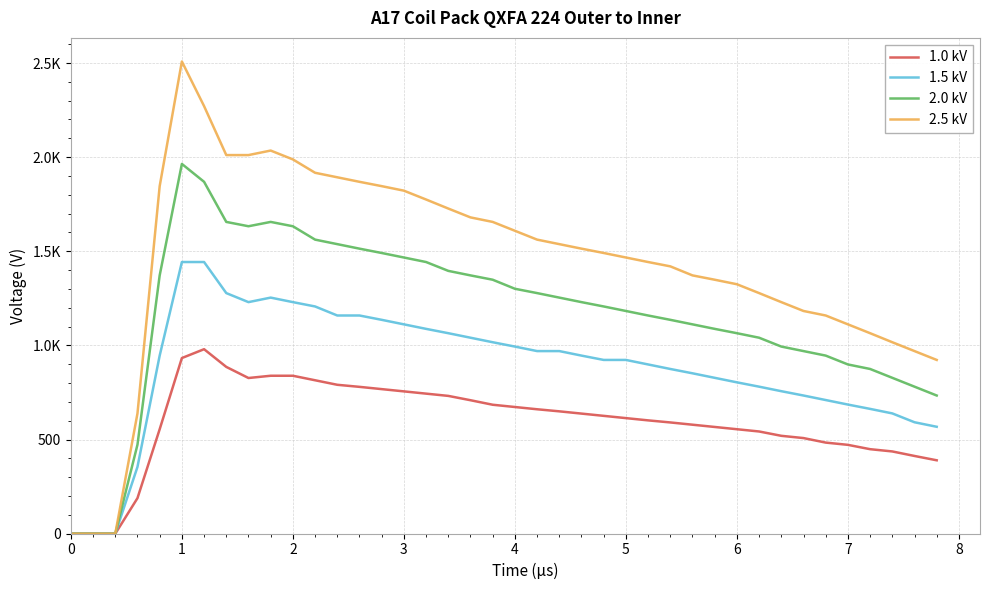

What is the value of the 1.0 kV point at the 4th from the left?

189